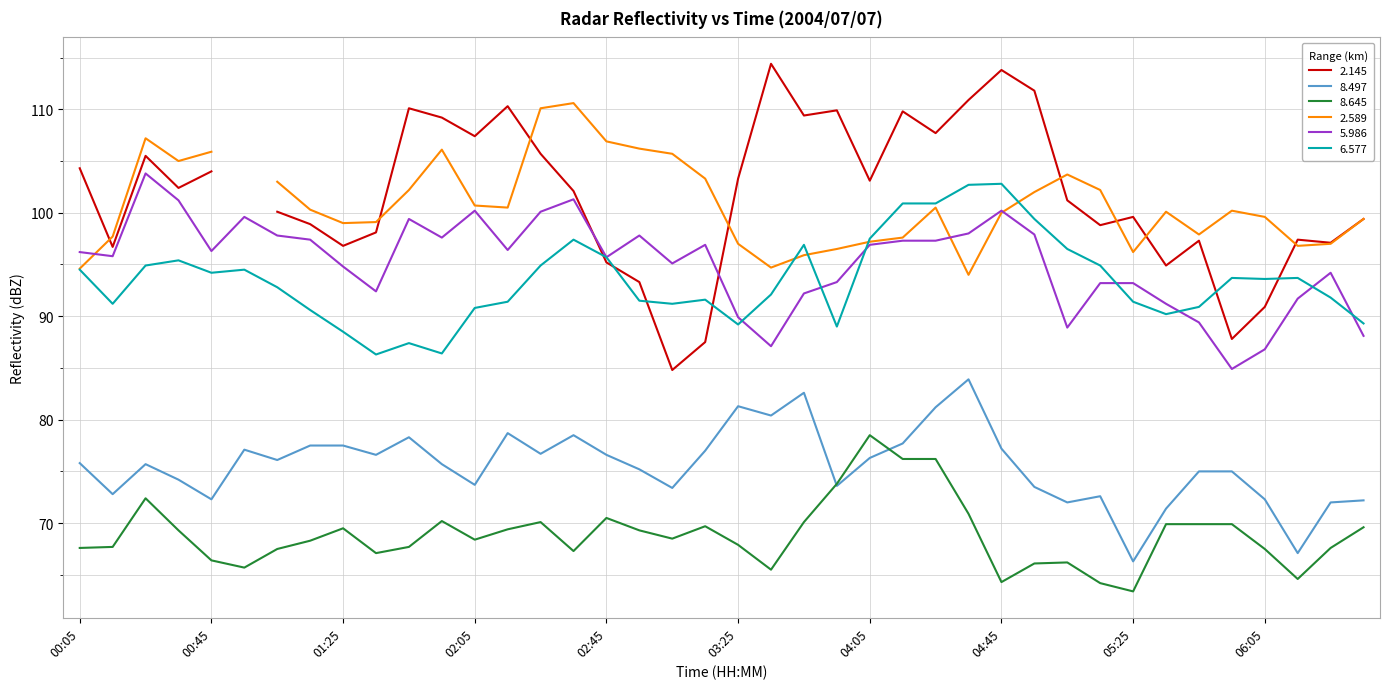

How many values in the 5.986 series exceed 96?

21